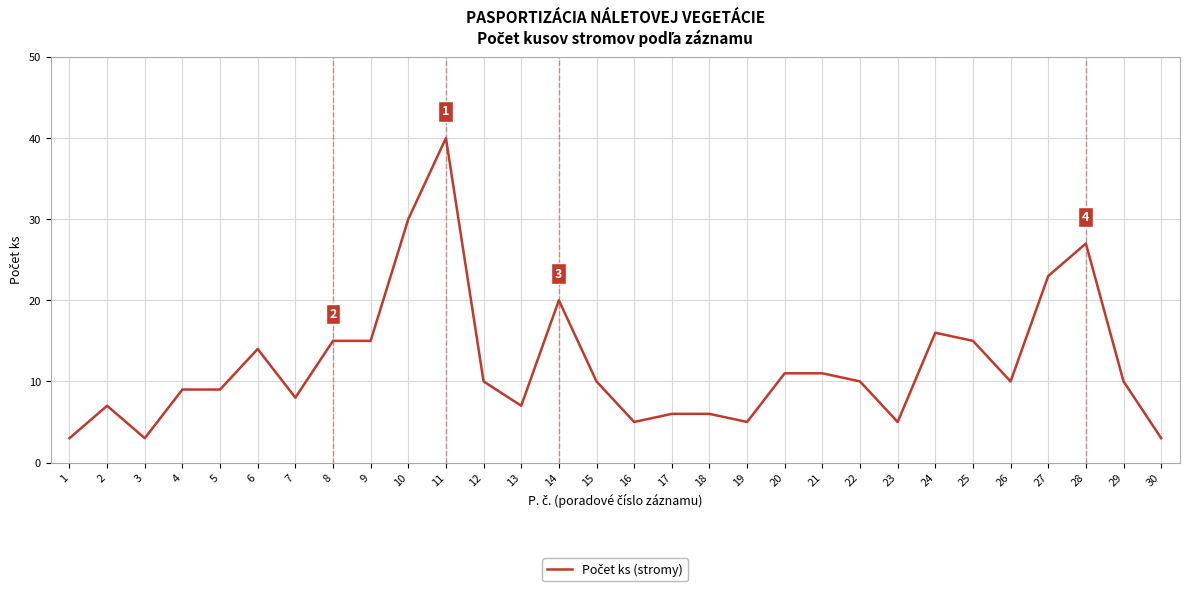

What is the difference between the second highest and second lowest values?

27